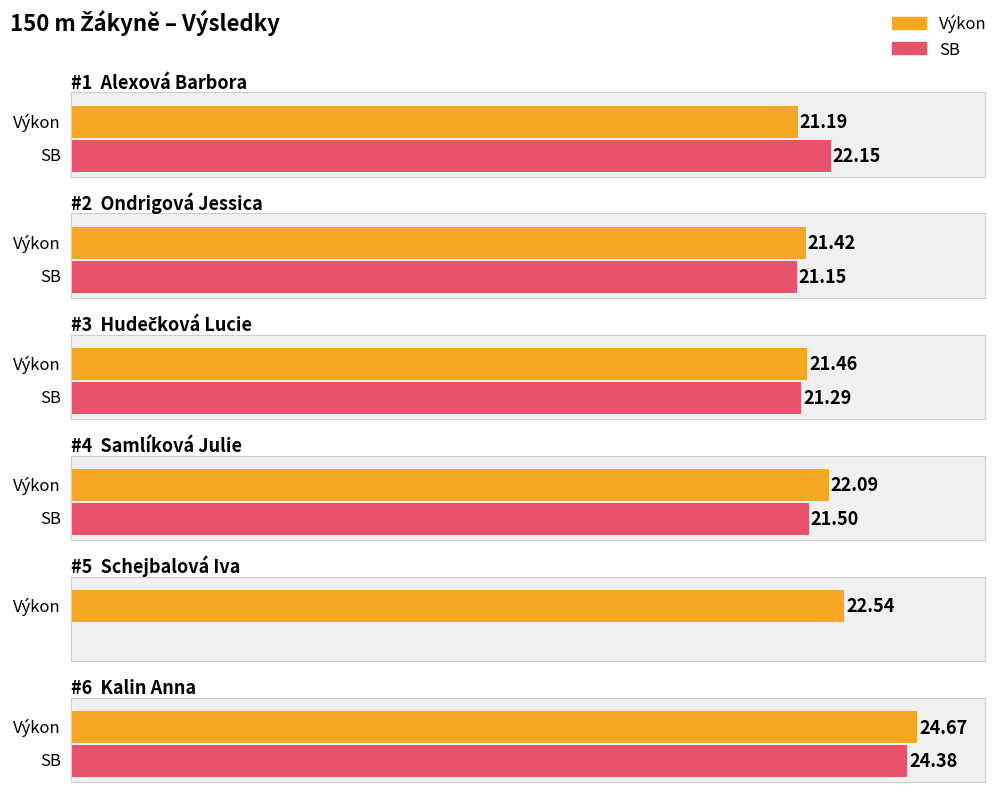

Between Ondrigová Jessica and Schejbalová Iva, which series saw the biggest shift?

SB